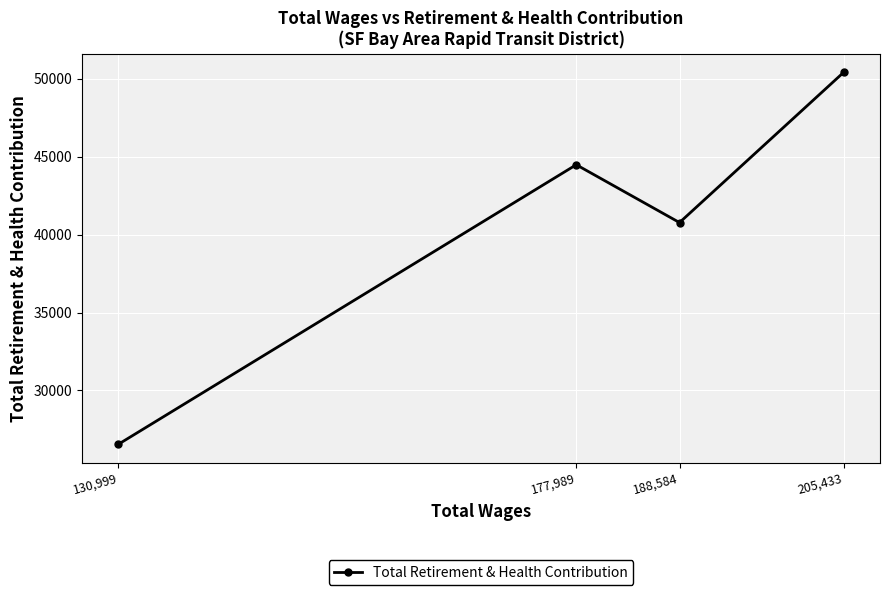

Rank the categories by value from lowest to highest.

130,999, 188,584, 177,989, 205,433